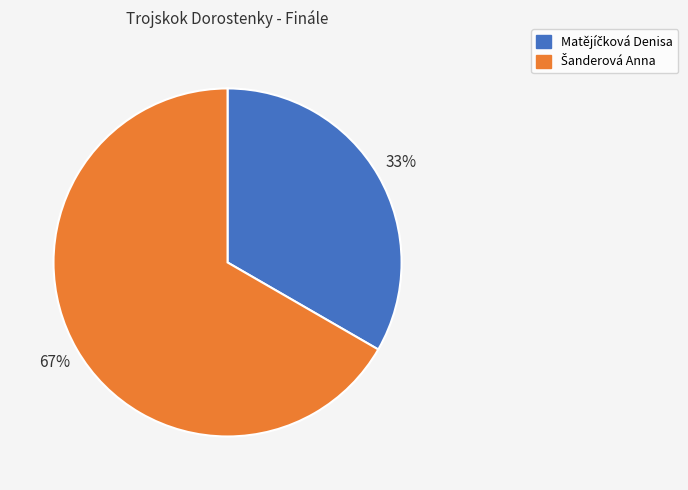

To the nearest percent, what is the average slice percentage?

50%